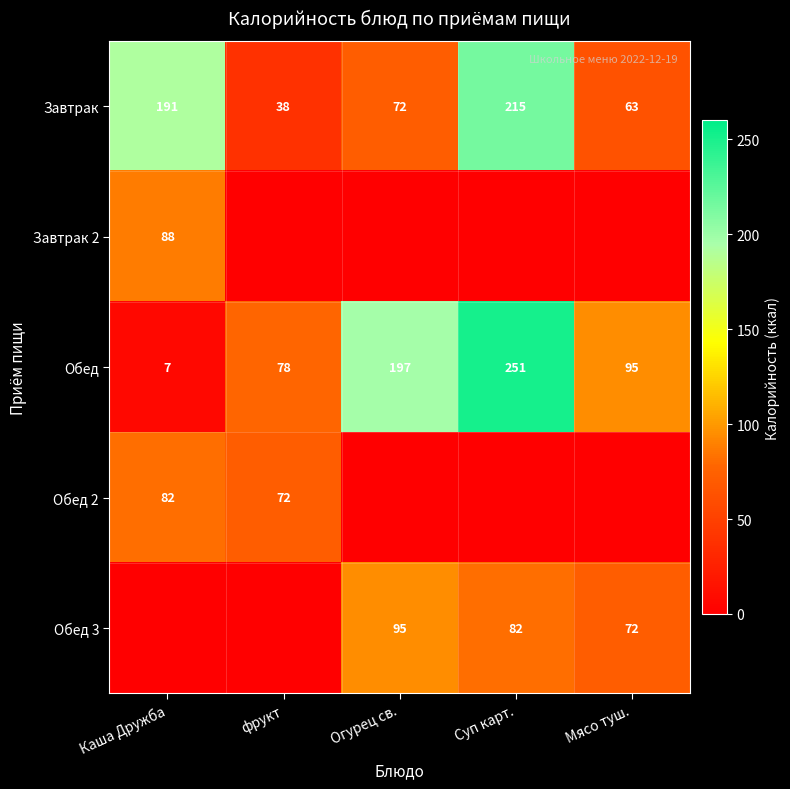

What value does the Завтрак series have at фрукт?

38